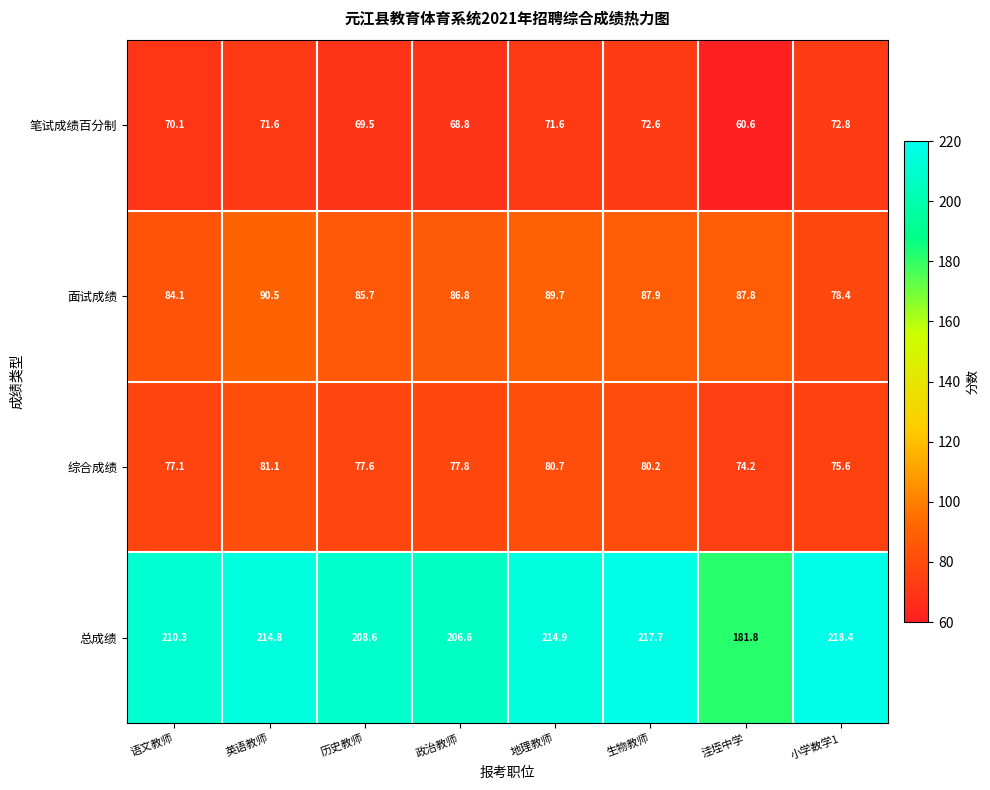

Which label corresponds to the smallest value in the chart?

洼垤中学